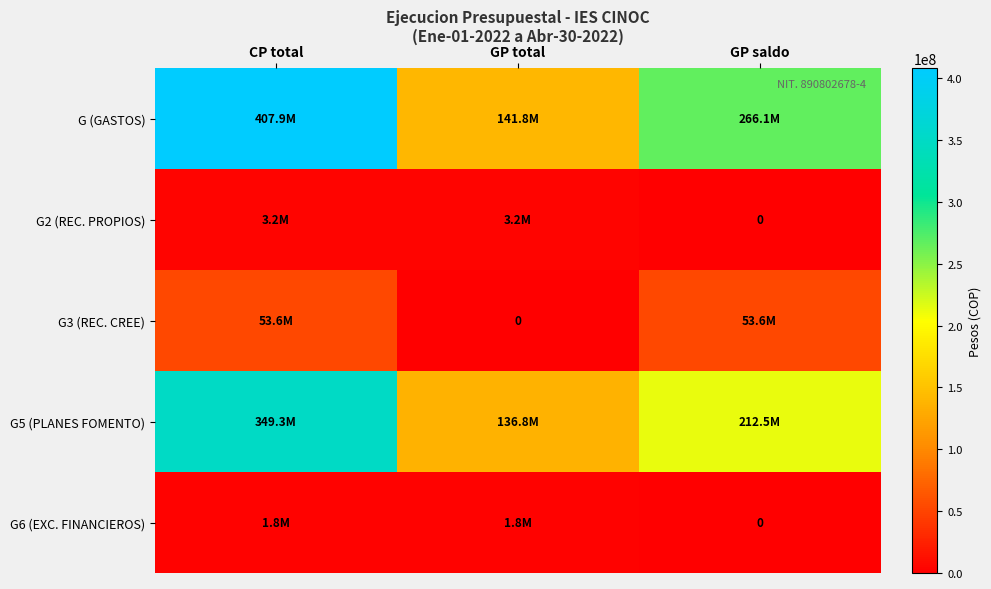

At how many categories does at least one series exceed 70685380?

3